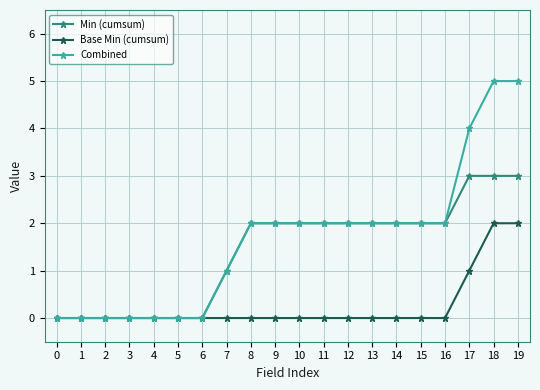

Rank the series by their average value, from highest to lowest.

Combined, Min (cumsum), Base Min (cumsum)